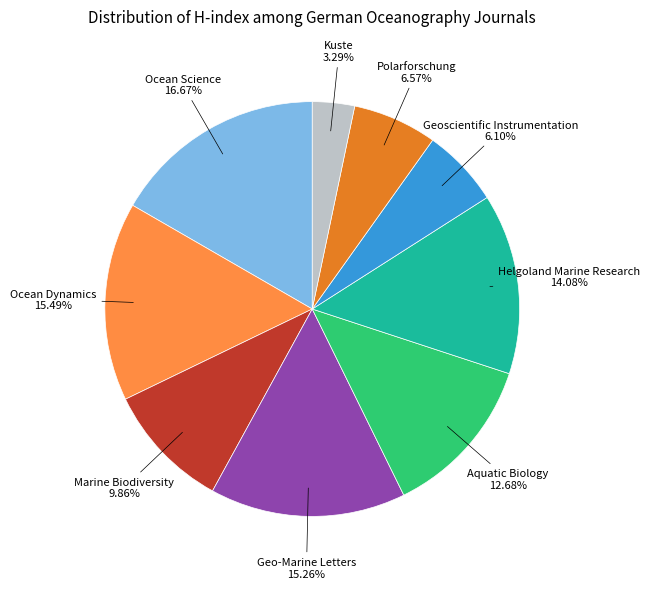

To the nearest percent, what is the difference between the largest and smallest slice percentages?

13%